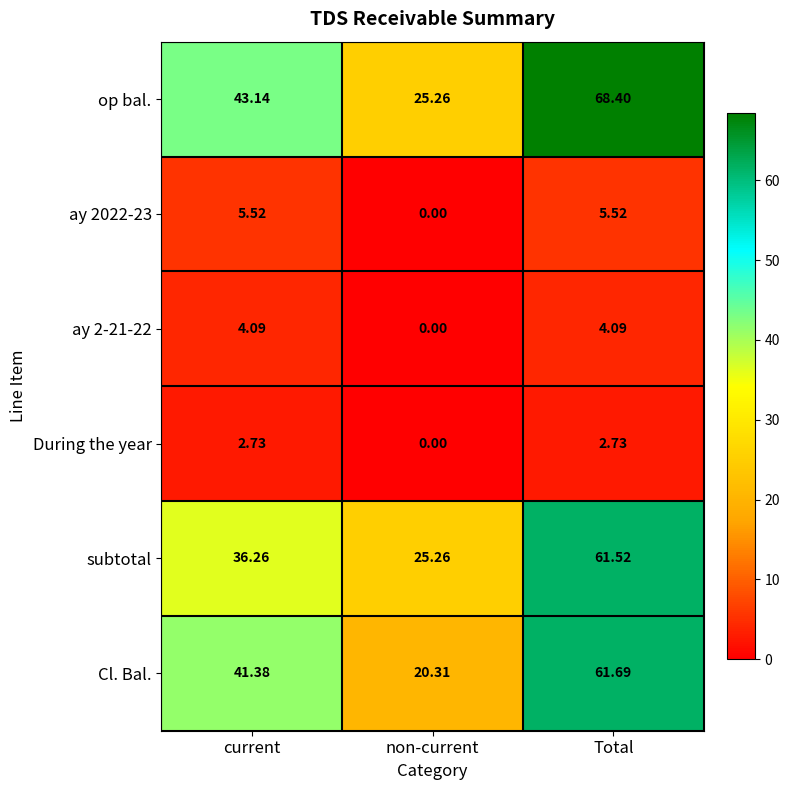

What is the difference between the highest and lowest values at current?

40.4